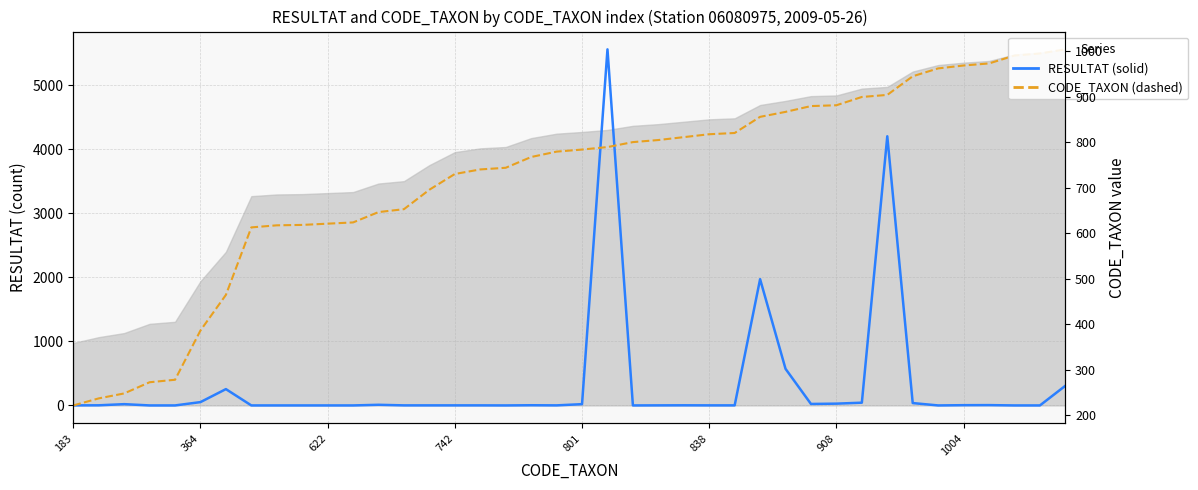

Which series has the largest range (max minus min)?

RESULTAT